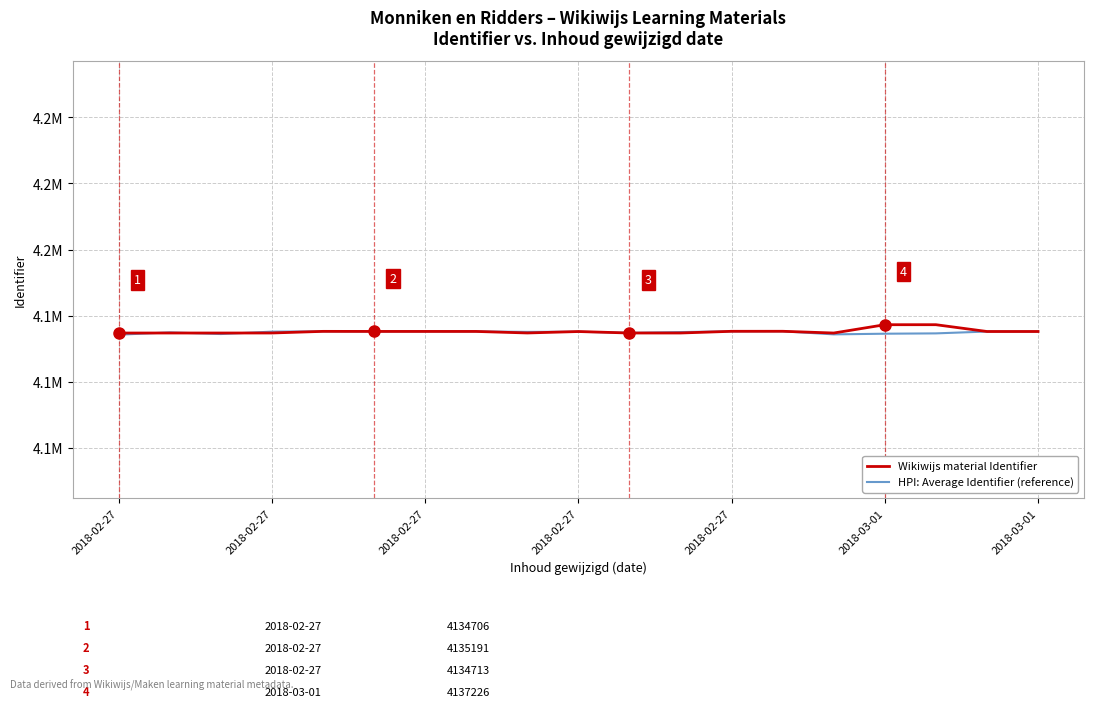

What are all the series names shown in the legend?

Wikiwijs material Identifier, HPI: Average Identifier (reference)